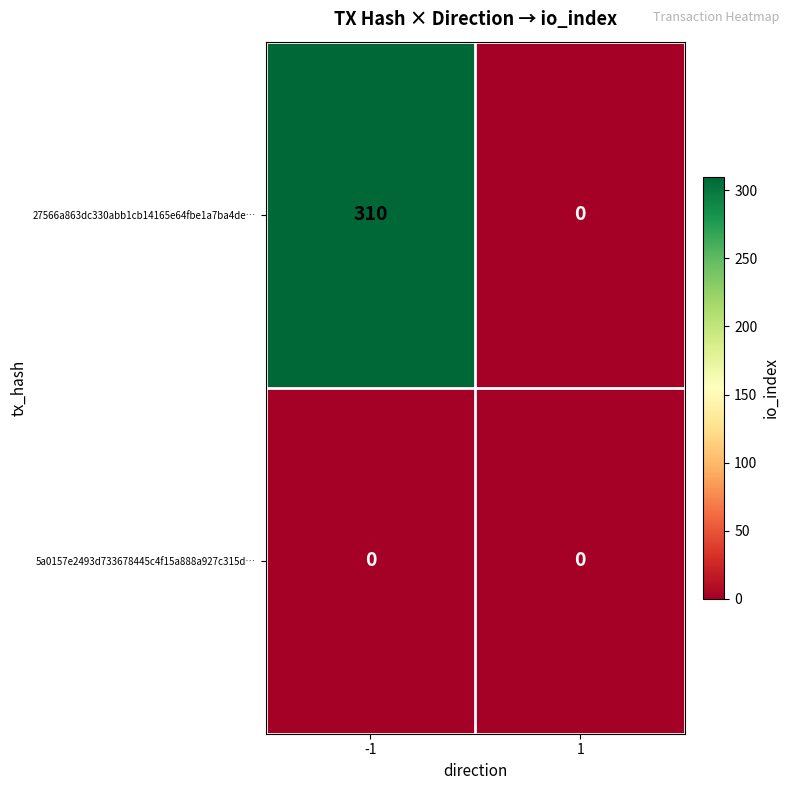

Which series has the widest spread of values?

27566a863dc330abb1cb14165e64fbe1a7ba4de…